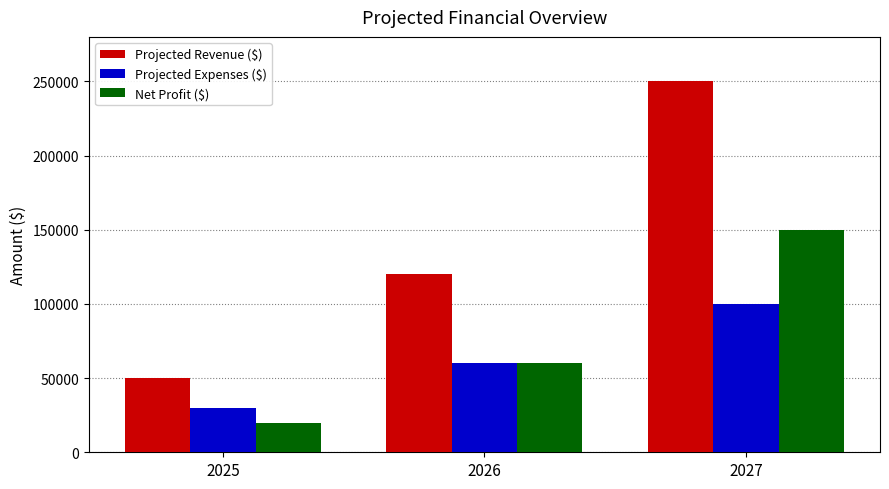

At how many categories does at least one series exceed 161685?

1